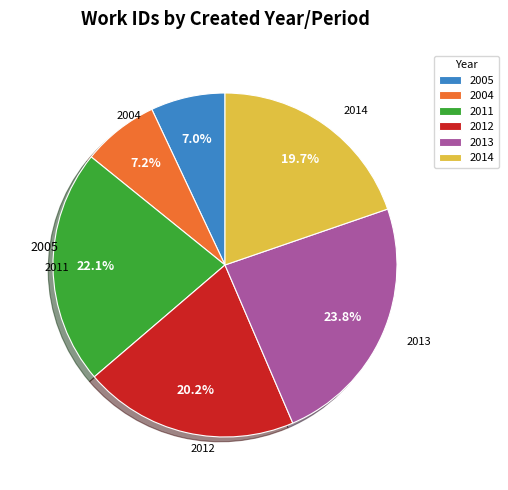

Which category has the biggest portion of the pie?

2013